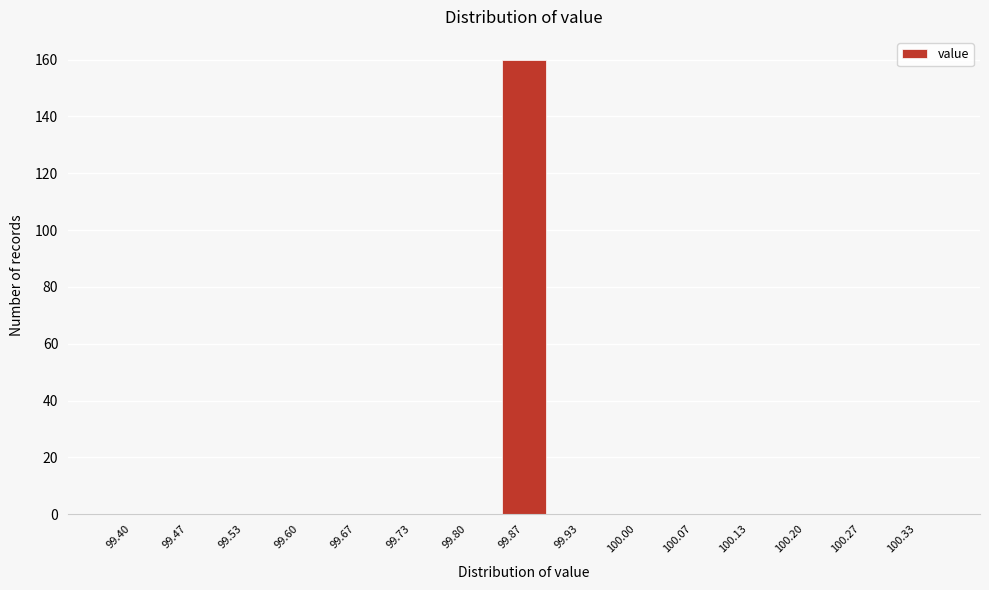

Reading left to right, transcribe all the data shown in this chart.

99.40=0	99.47=0	99.53=0	99.60=0	99.67=0	99.73=0	99.80=0	99.87=160	99.93=0	100.00=0	100.07=0	100.13=0	100.20=0	100.27=0	100.33=0